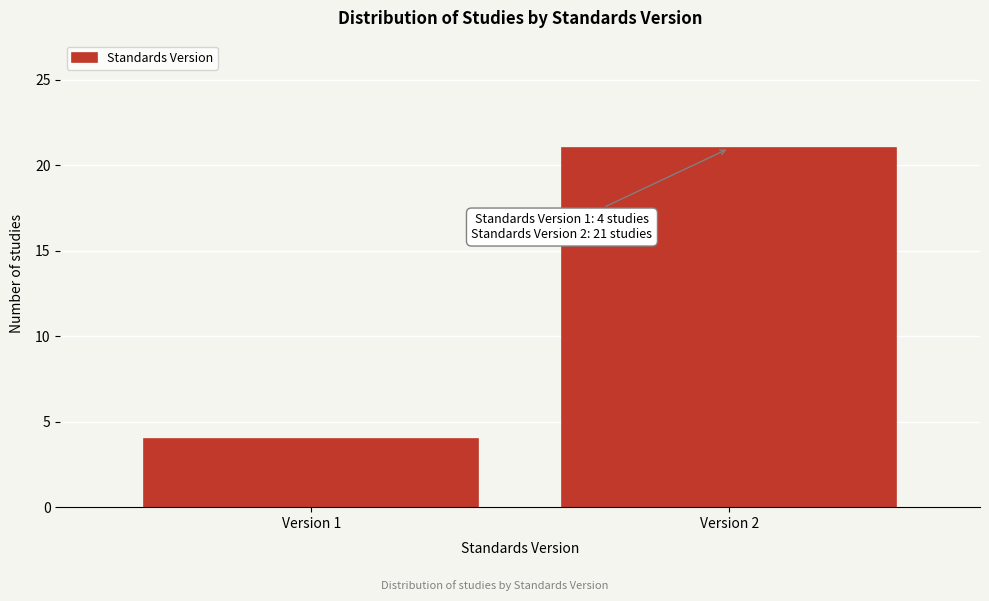

Reading right to left, list all the values displayed in this chart.

21	4